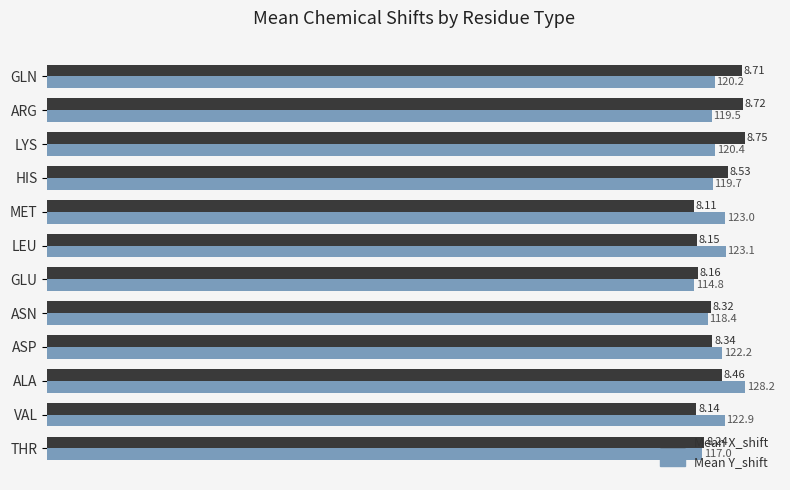

Rank the series by their average value, from lowest to highest.

Mean X_shift, Mean Y_shift